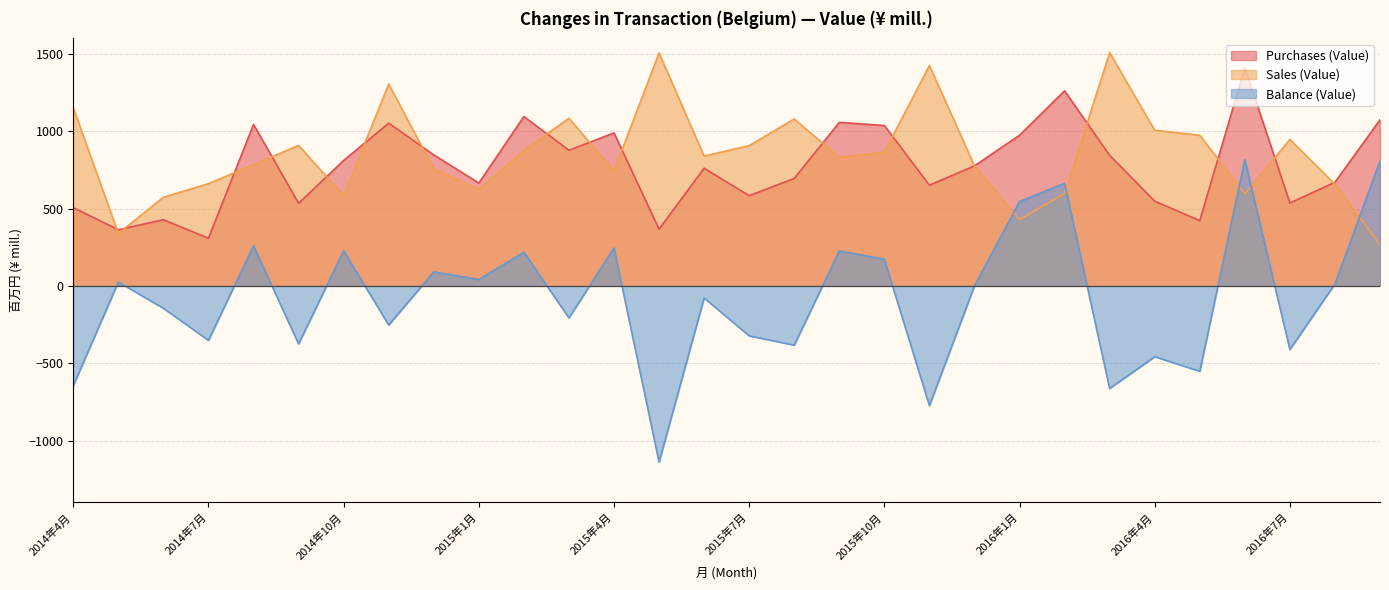

After their last crossing, which series has the higher values: Sales (Value) or Purchases (Value)?

Purchases (Value)